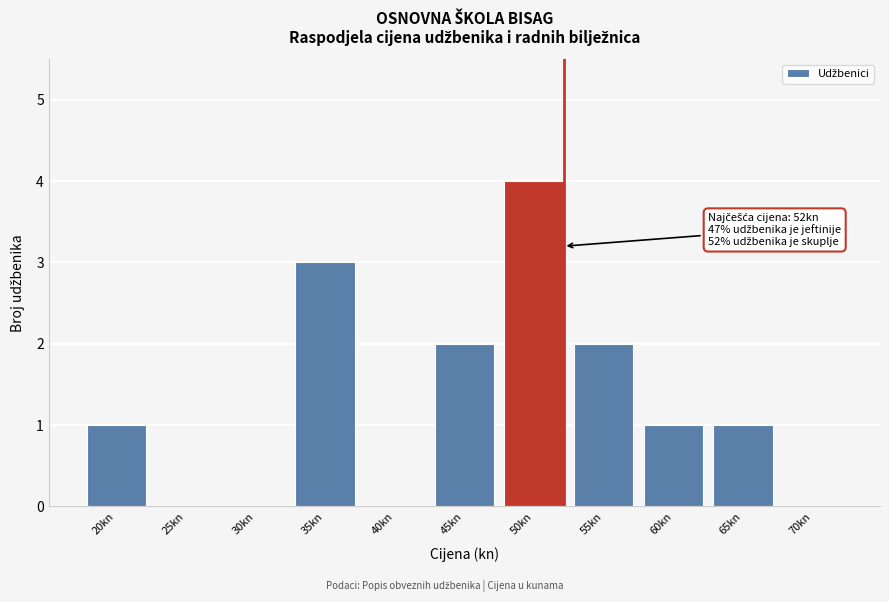

Reading left to right, what are all the values shown in this chart?

20kn=1	25kn=0	30kn=0	35kn=3	40kn=0	45kn=2	50kn=4	55kn=2	60kn=1	65kn=1	70kn=0